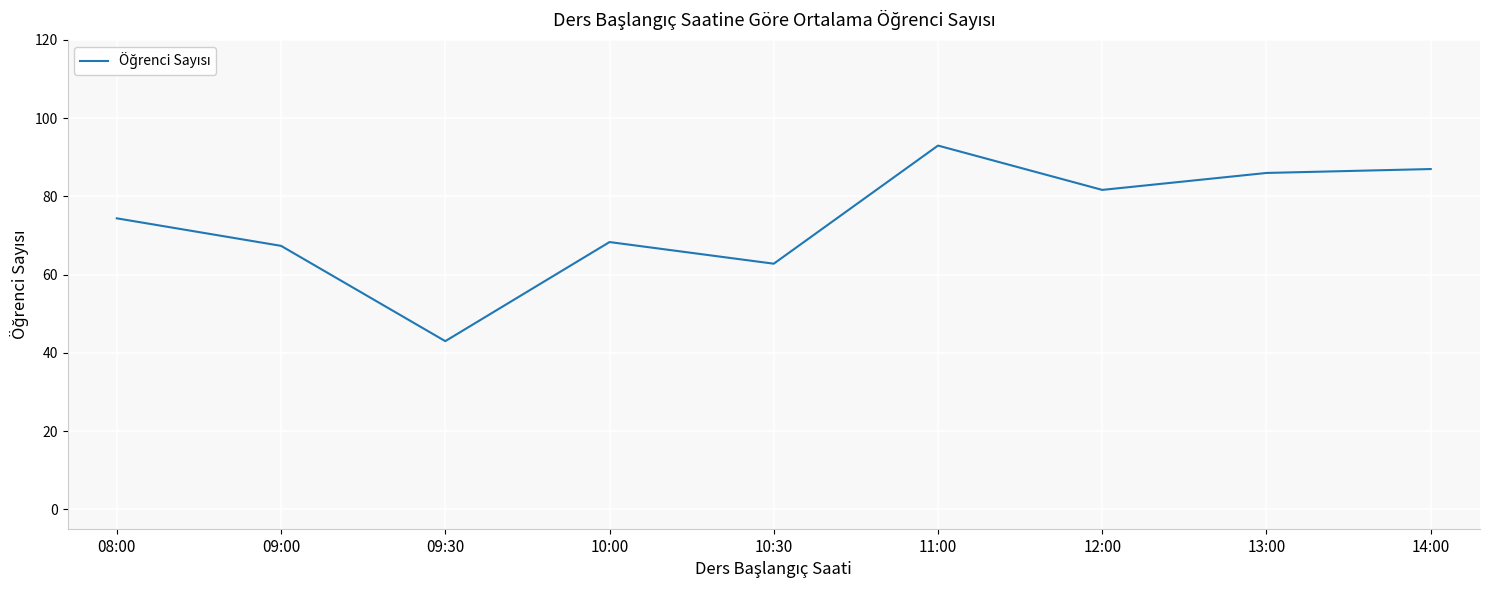

What position from the left is 14:00?

9